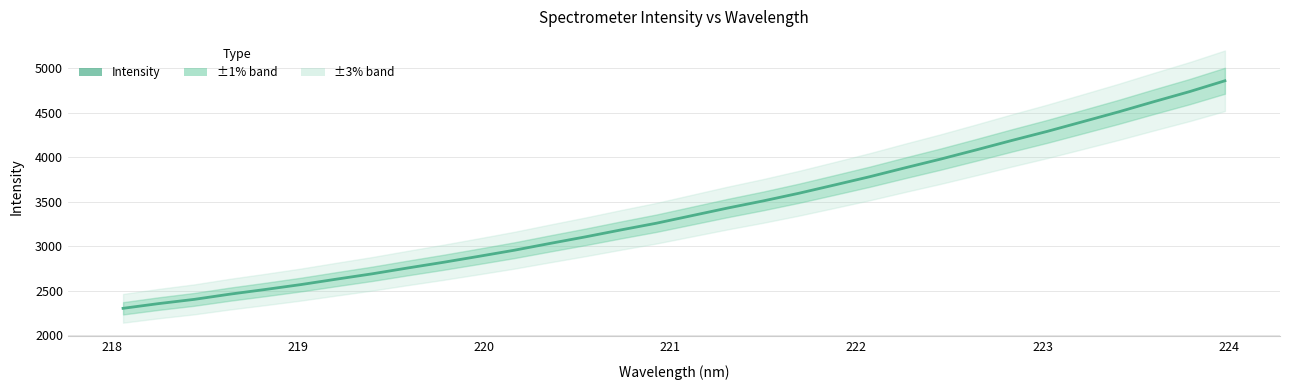

The chart shows a value of 6645.1 at 24. True or false?

False